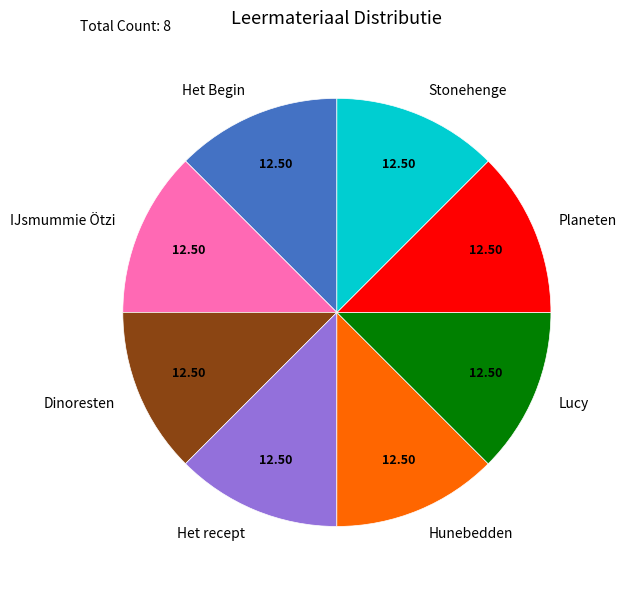

Count the number of slices in the pie.

8